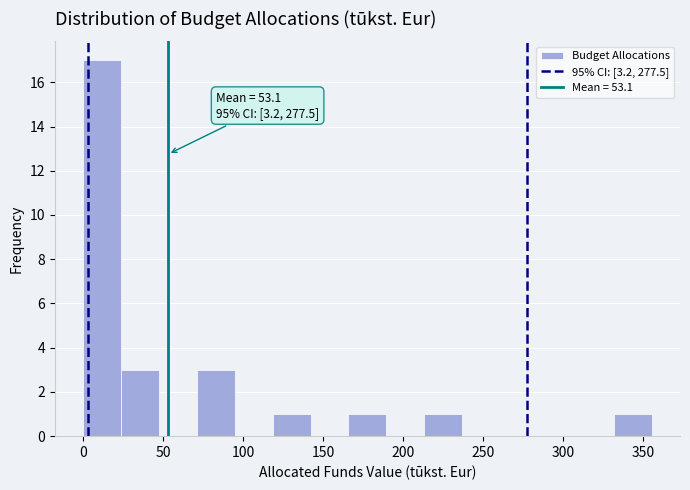

Over which range of the x-axis is the bar tallest?

0 to 25